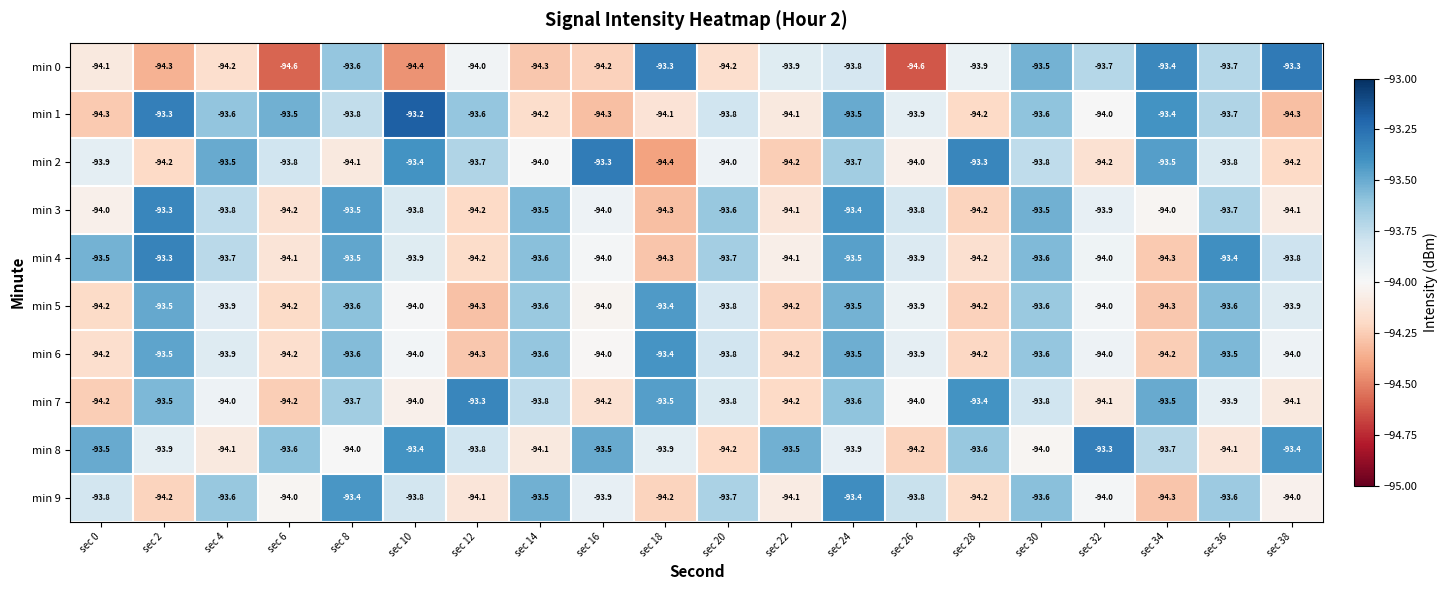

What is the average value of the min 2 series?

-93.8